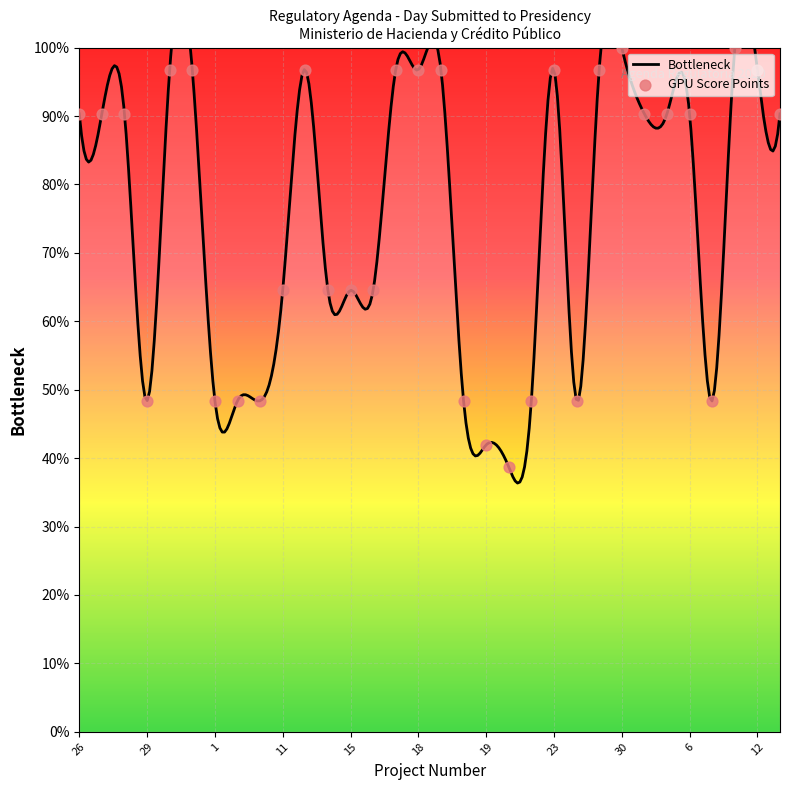

What is the ratio of the value at 29 to the value at 31?

0.5